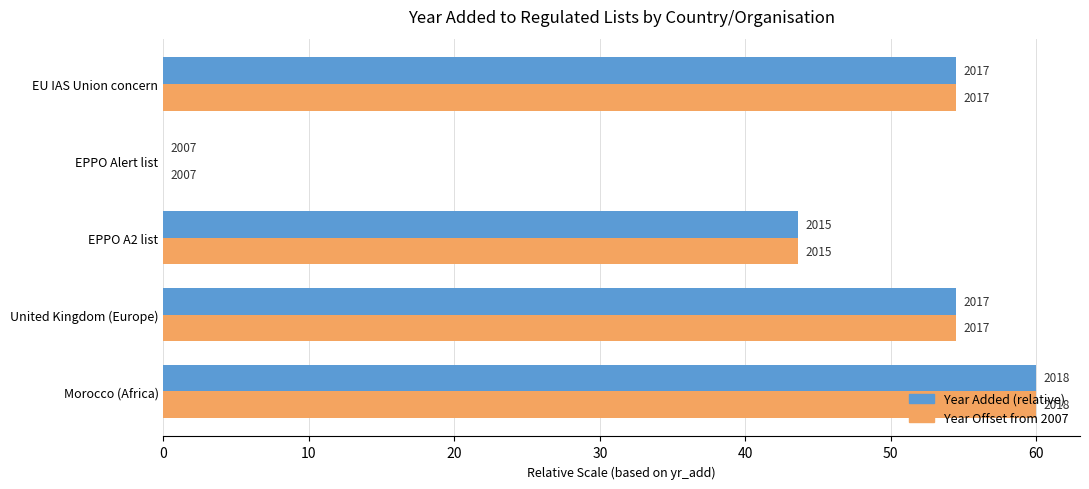

Is it true that Year Offset from 2007 equals 0.0 at EPPO Alert list?

True